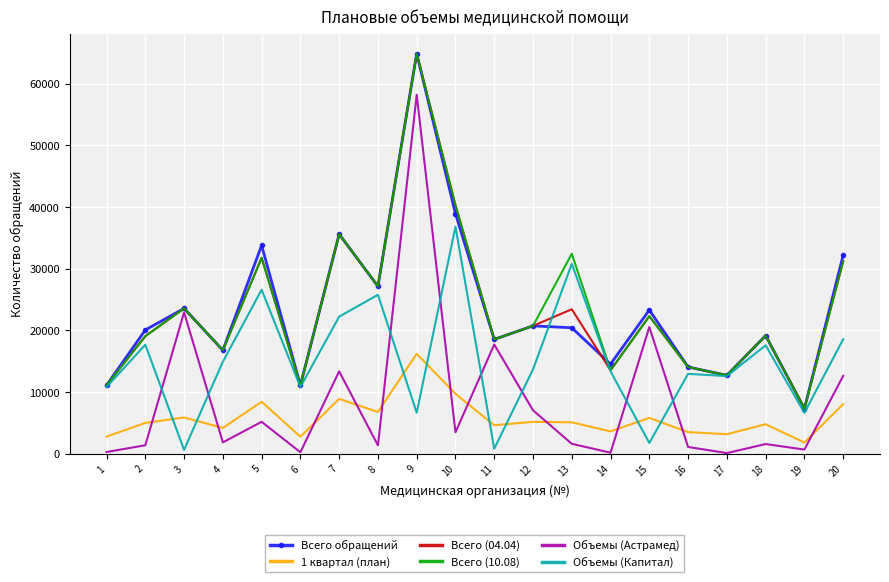

True or false: Всего обращений has a value of 20750 at 12.

True